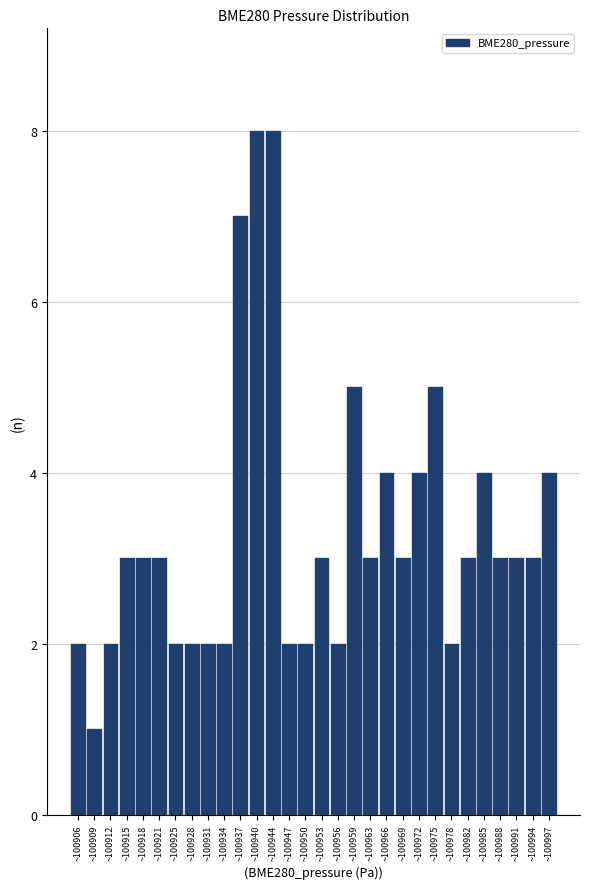

Reading left to right, extract all data points from this chart.

2	1	2	3	3	3	2	2	2	2	7	8	8	2	2	3	2	5	3	4	3	4	5	2	3	4	3	3	3	4